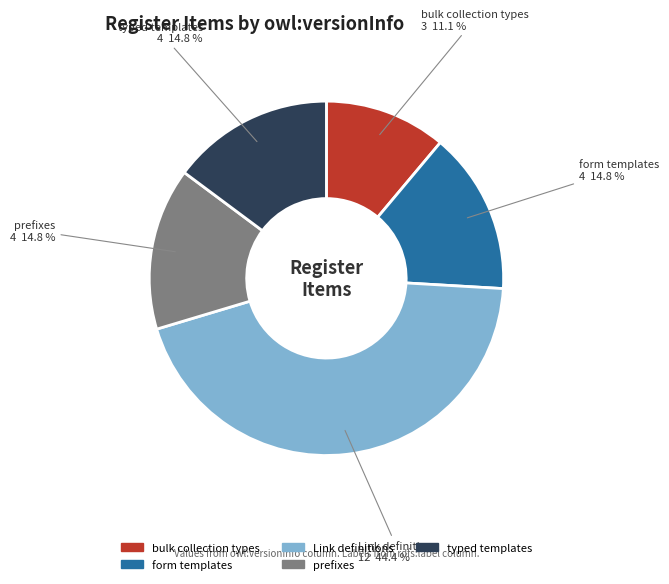

Which slice is the smallest?

bulk collection types